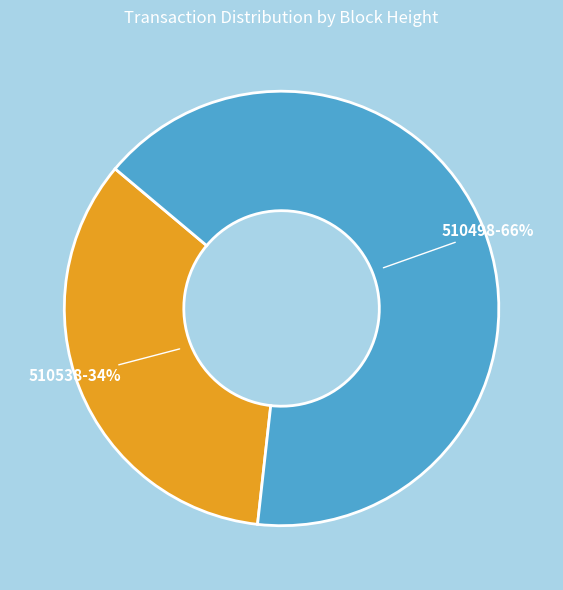

To the nearest percent, what is the average slice percentage?

50%